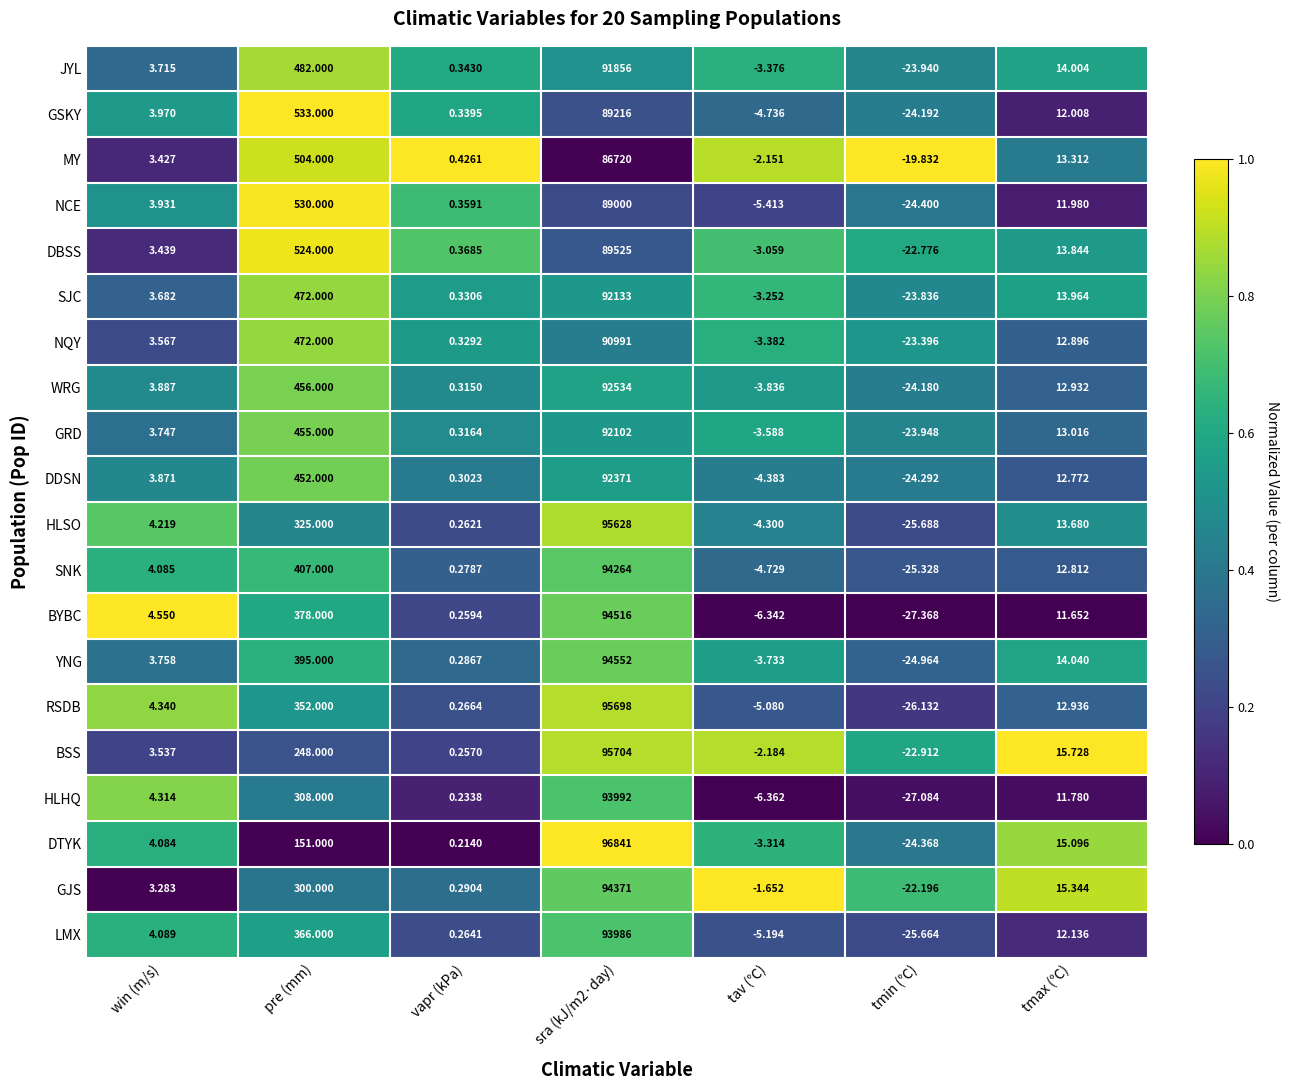

What is the total value across all series at tmin (℃)?

-486.5